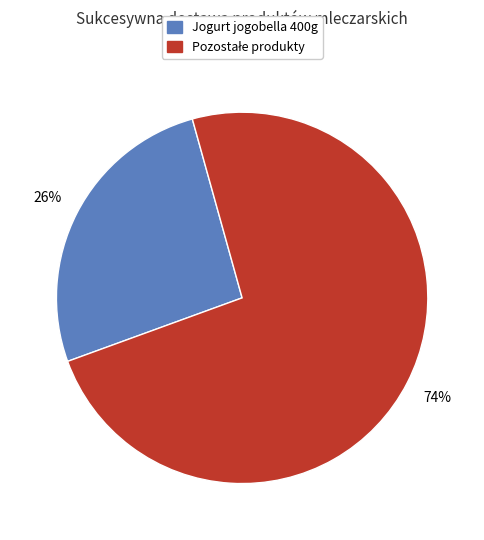

Is there any slice that represents more than half of the pie?

Yes